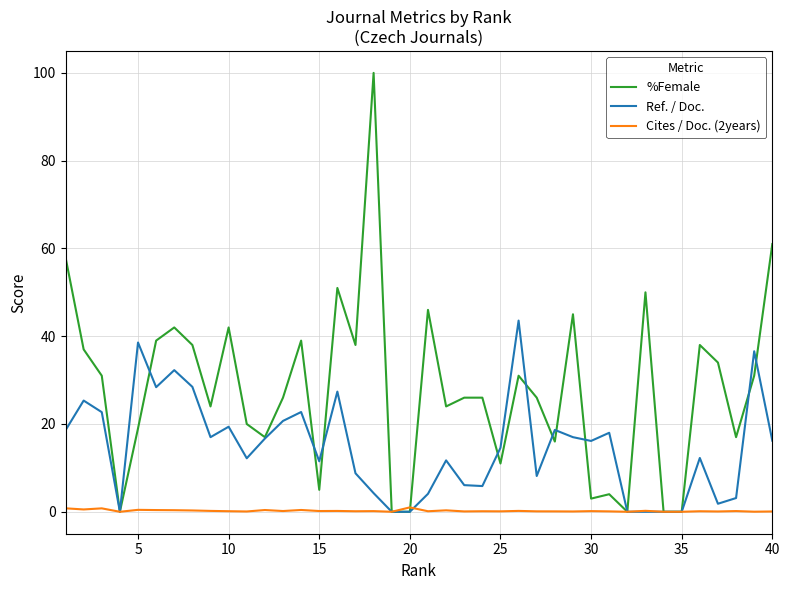

Which series has the largest range (max minus min)?

%Female